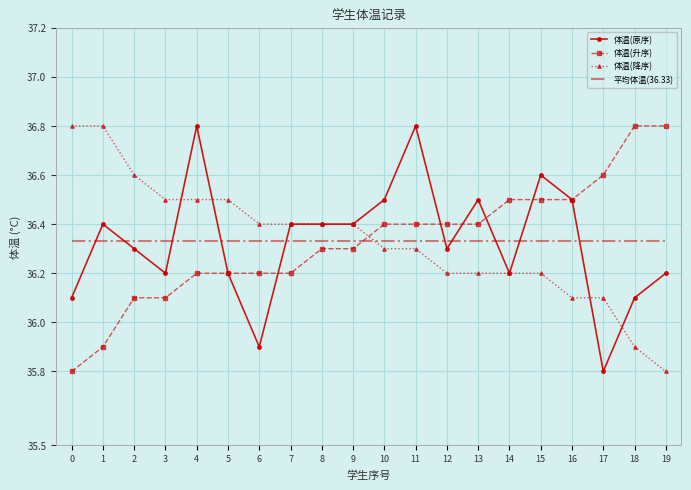

How many distinct data groups are displayed?

4